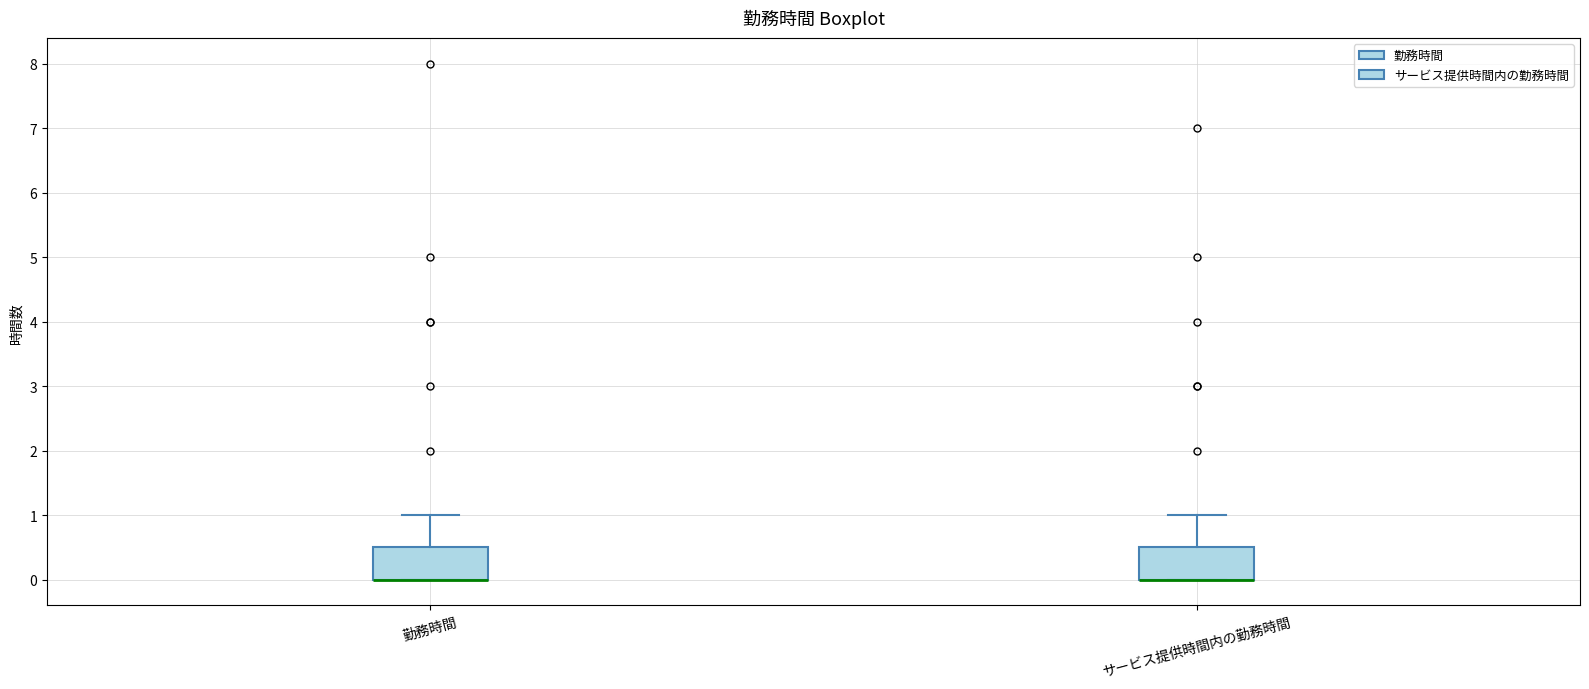

Reading left to right, transcribe this box plot: for each box, give where its median line is, the range the box spans, and where its two whiskers end, as read against the y-axis. The values are not printed on the chart, so give them approximately, as read against the axis.

勤務時間: median 0.0 (drawn on the box's lower edge), box 0.0 to 0.5, whiskers 0.0 to 1.0
サービス提供時間内の勤務時間: median 0.0 (drawn on the box's lower edge), box 0.0 to 0.5, whiskers 0.0 to 1.0